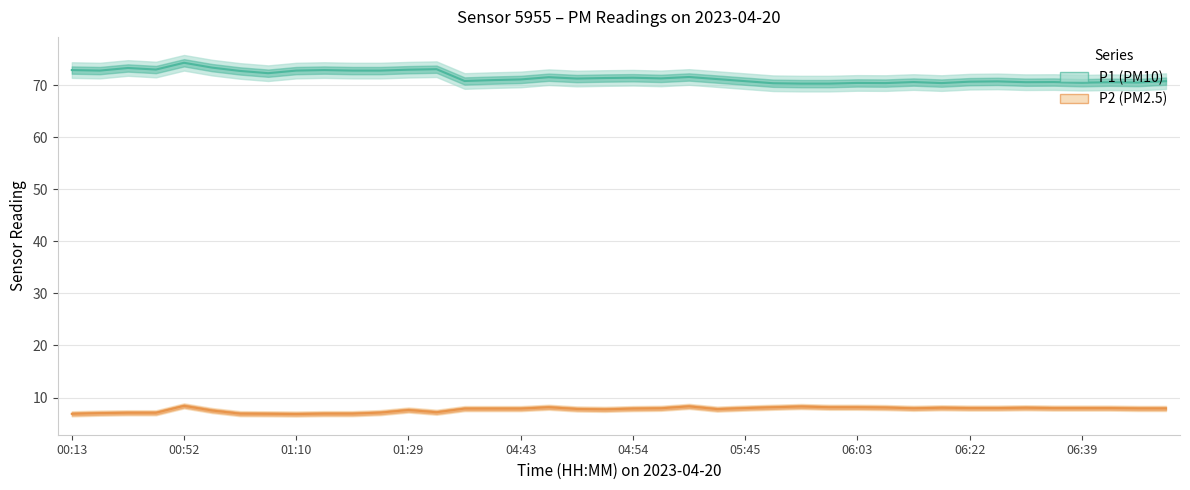

At 01:29, list the series in order from largest to smallest.

P1 (PM10), P2 (PM2.5)